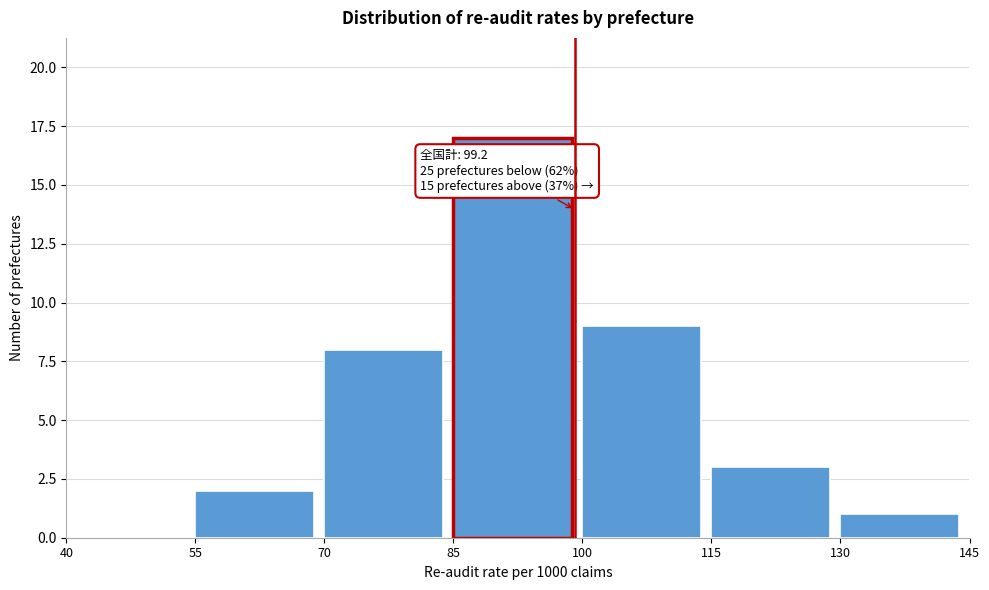

Over which range of the x-axis is the bar tallest?

85 to 100